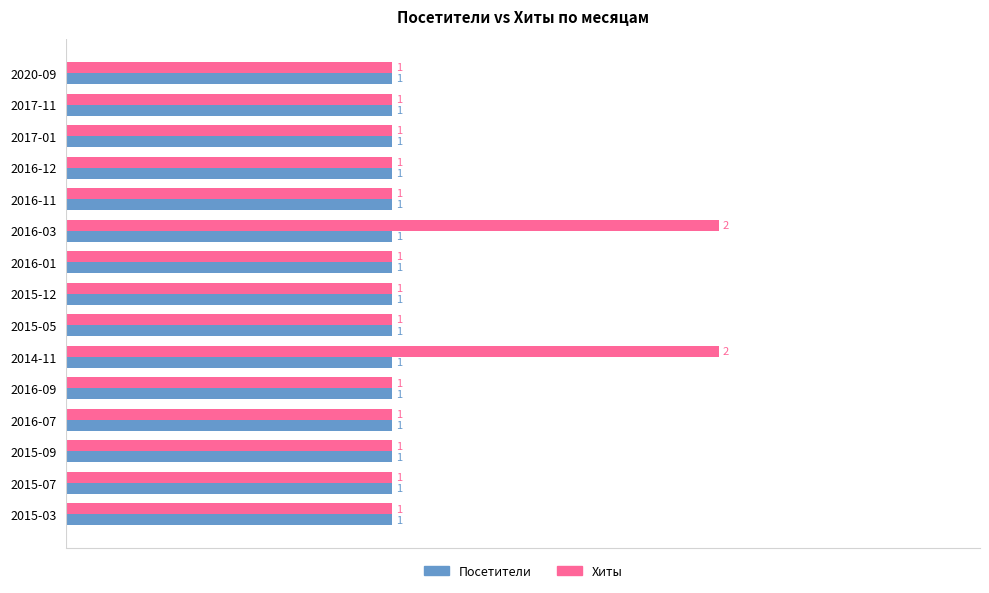

What is the sum of all Хиты values?

17